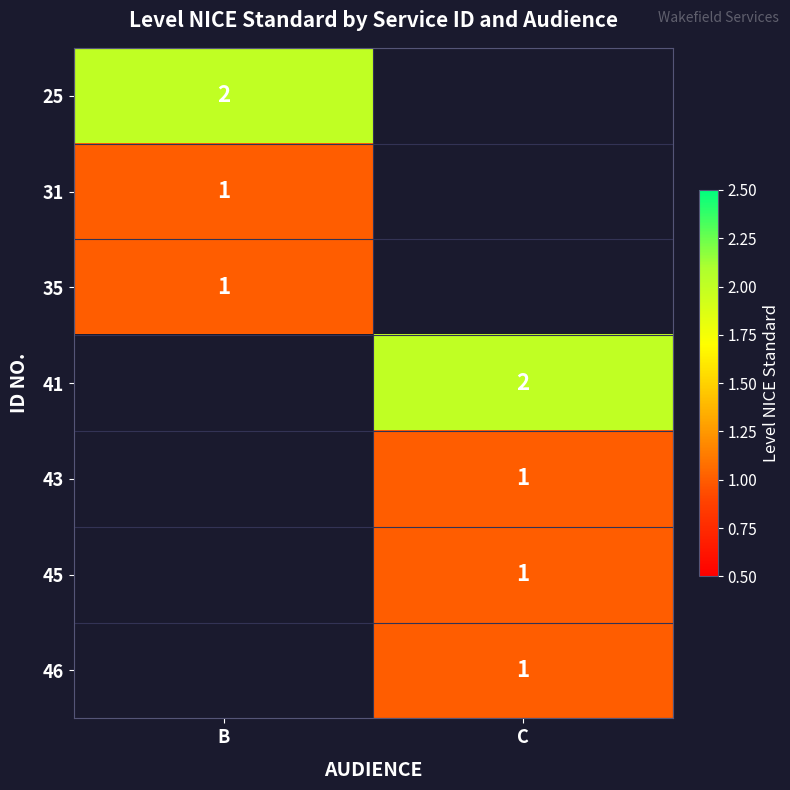

Is it true that 31 equals 1 at B?

True